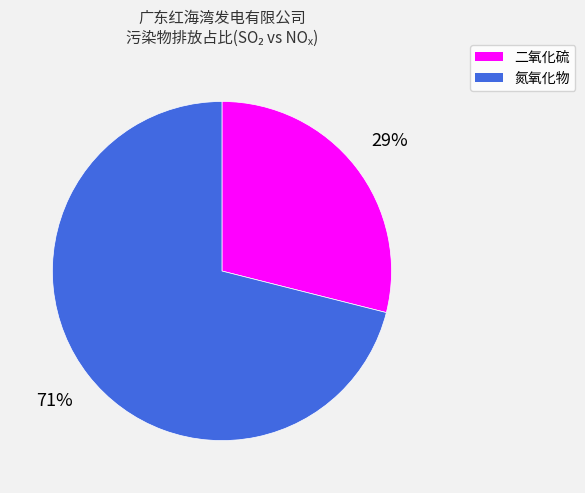

Is there a majority slice in this chart?

Yes